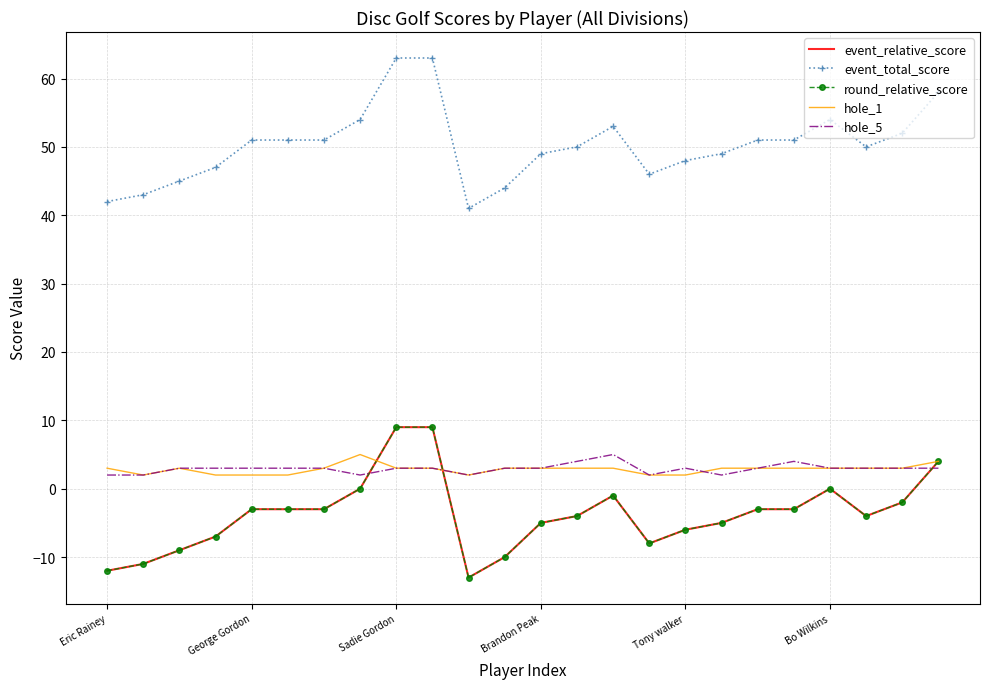

How many lines are shown in the chart?

5